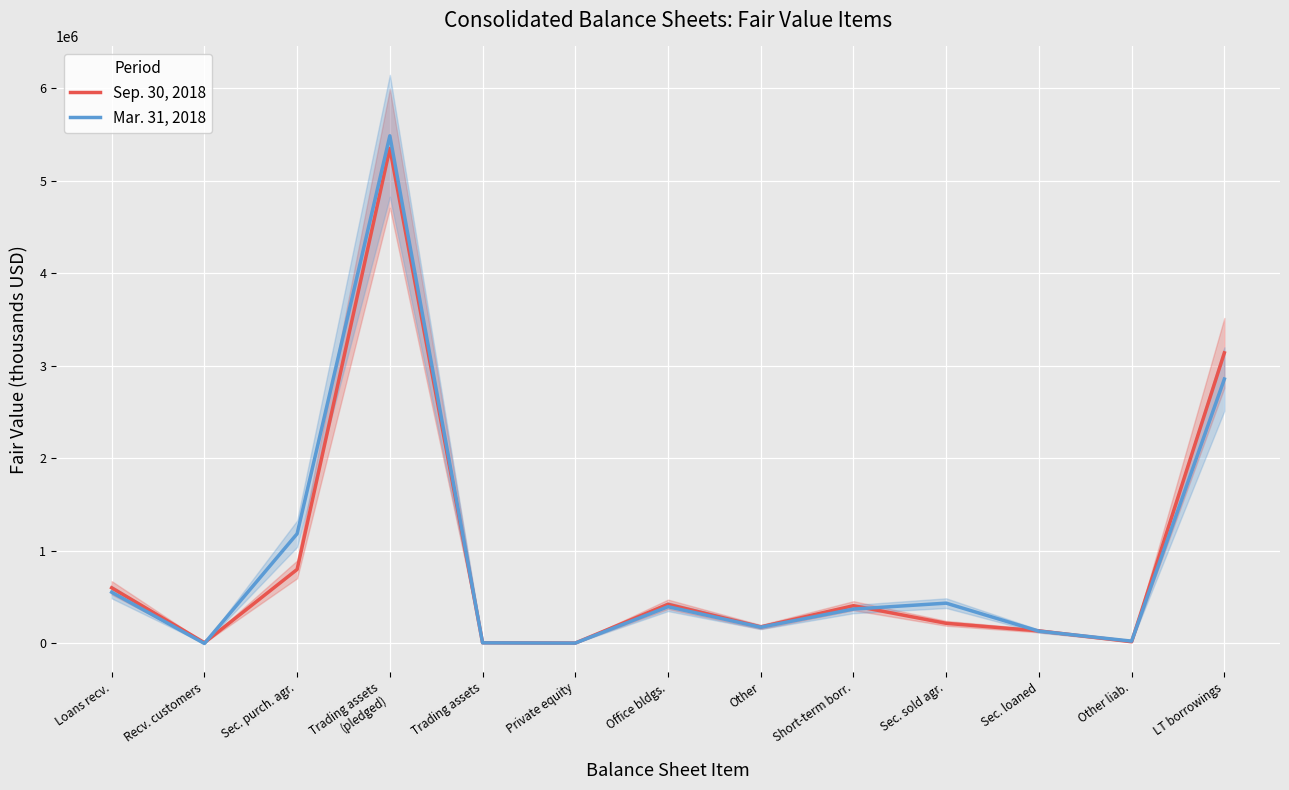

True or false: Sep. 30, 2018 has a value of 15459 at Recv. customers.

False